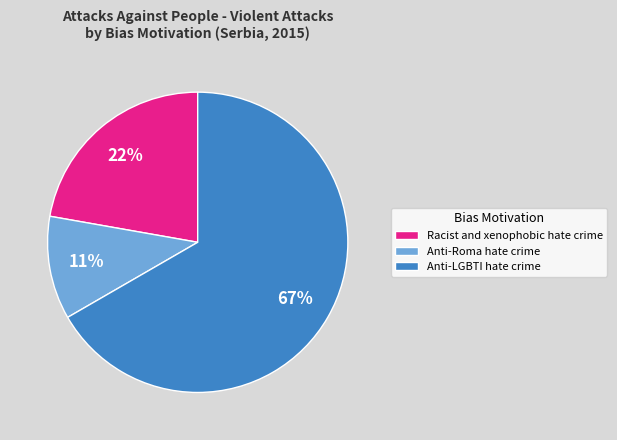

What percentage is the Anti-LGBTI hate crime slice, to the nearest percent?

67%